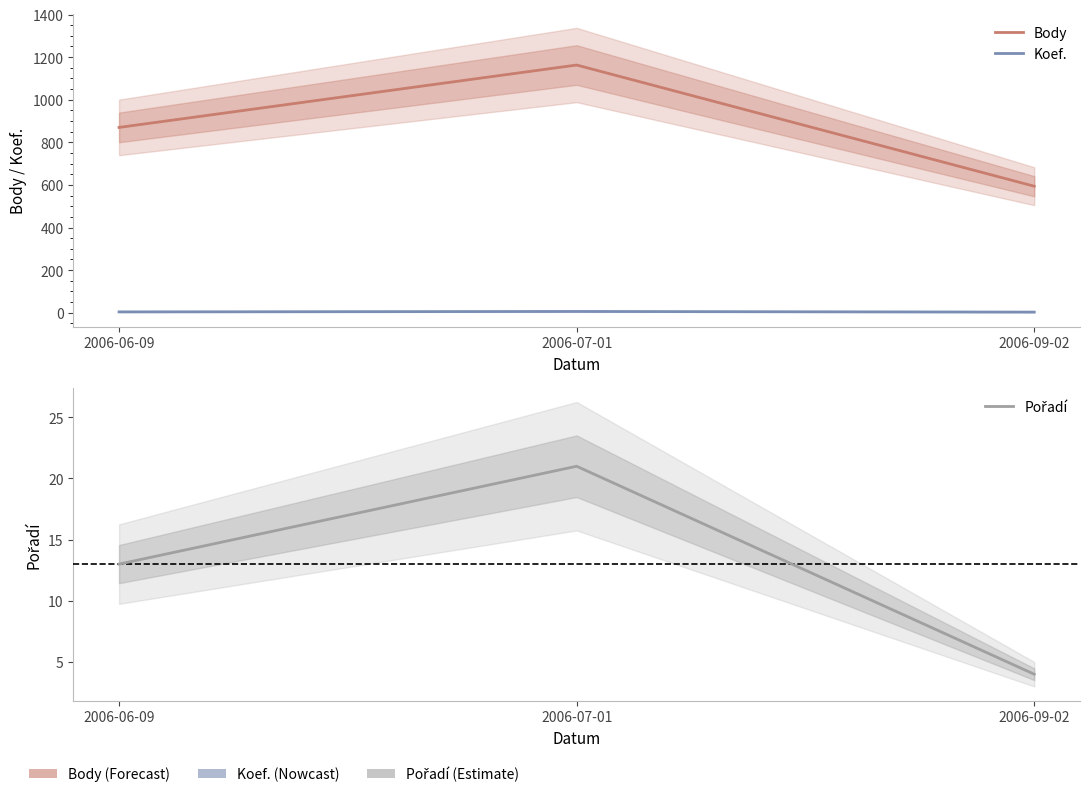

What position from the right is 2006-09-02?

1